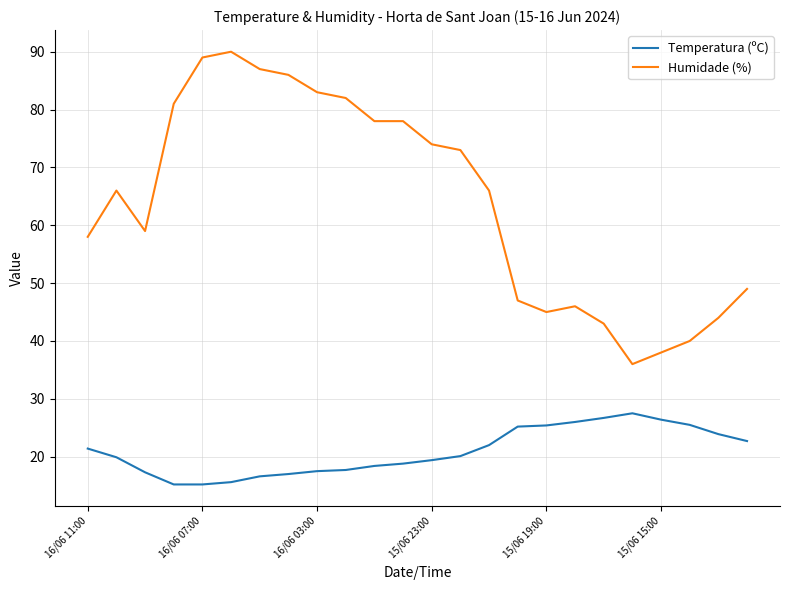

Does the chart have visible grid lines?

Yes